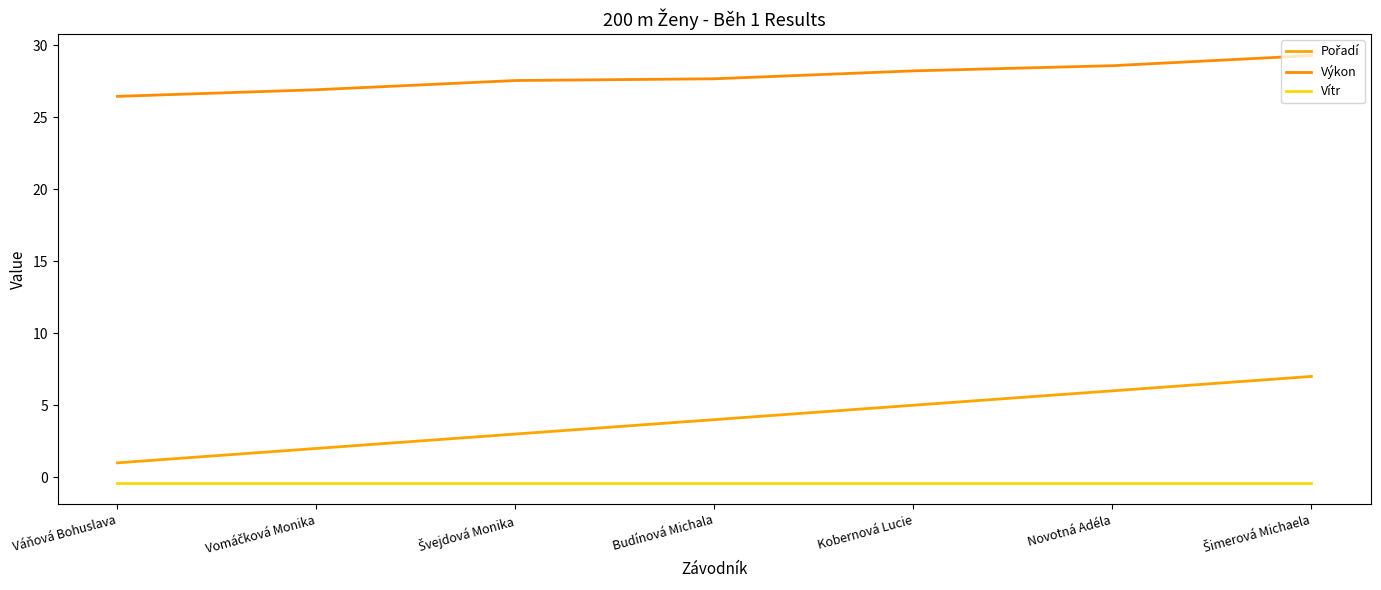

Rank the categories by Vítr value from lowest to highest.

Váňová Bohuslava, Vomáčková Monika, Švejdová Monika, Budínová Michala, Kobernová Lucie, Novotná Adéla, Šimerová Michaela